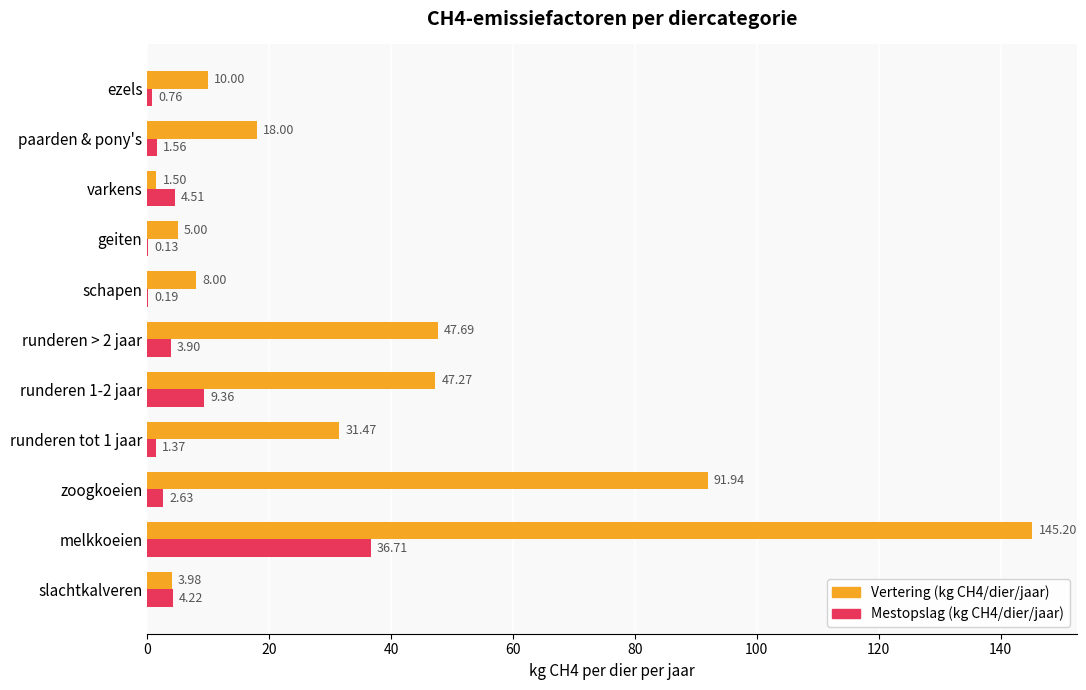

Which series changed the most between geiten and varkens?

Mestopslag (kg CH4/dier/jaar)